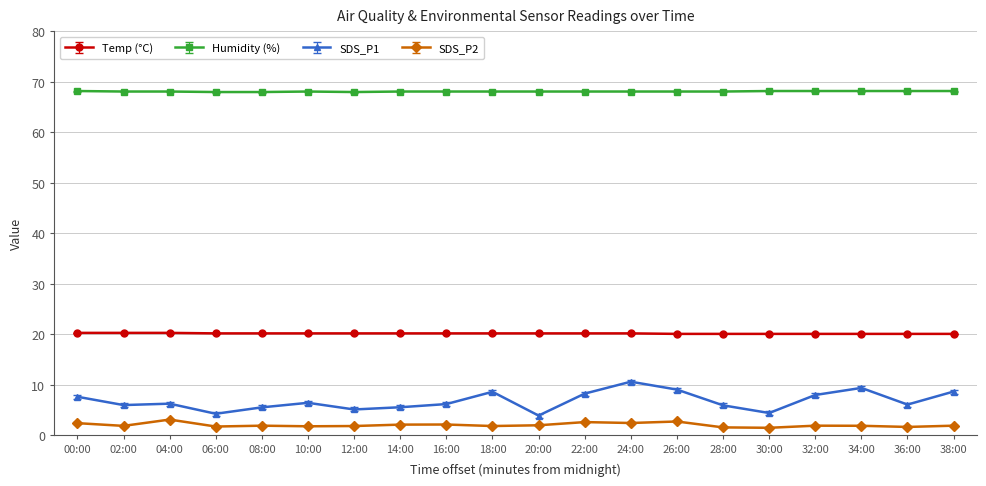

At how many categories does at least one series exceed 52?

20